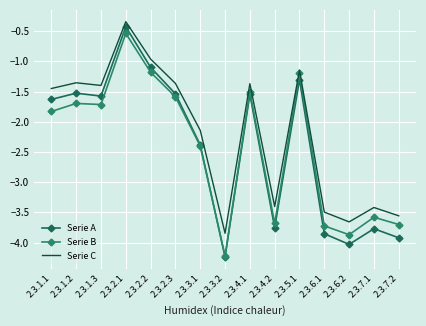

How many interior local valleys does the Serie B series have?

4